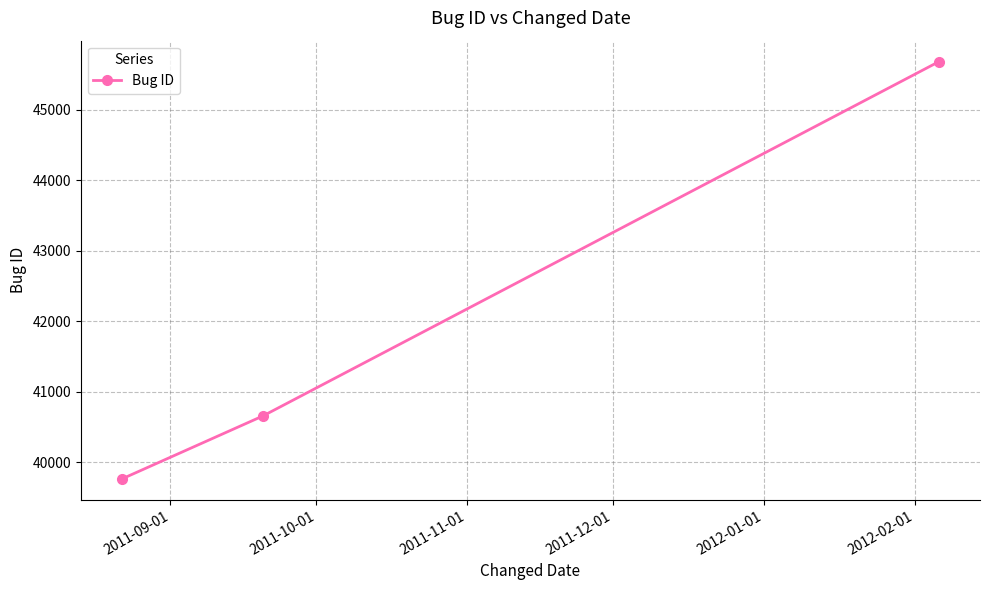

What is the difference between the maximum and second lowest values?

5024